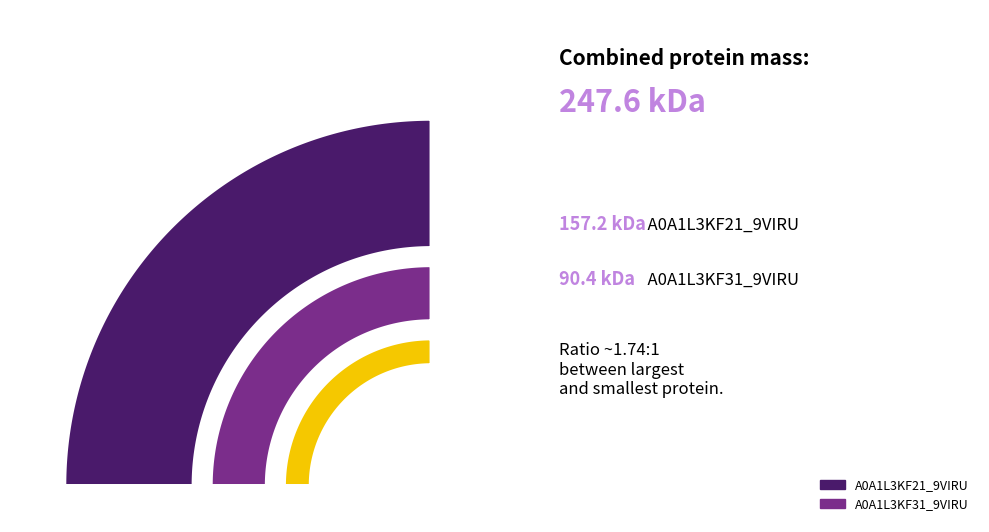

The A0A1L3KF21_9VIRU slice represents 63% of the pie. True or false?

True